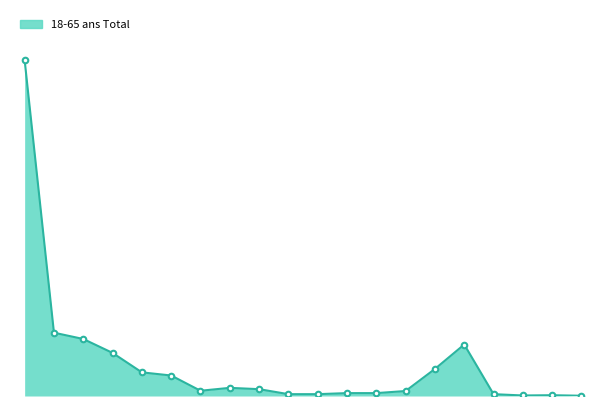

Does the chart display data point markers on the line(s)?

No